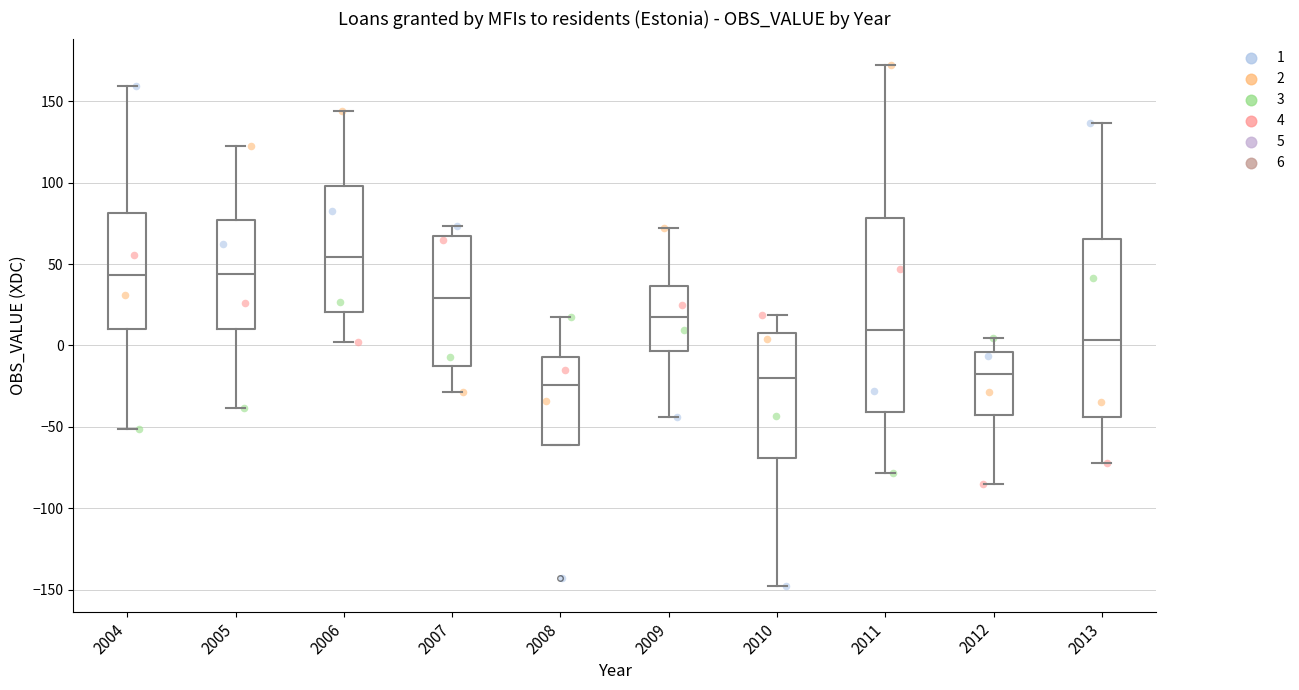

Reading left to right, read every box against the y-axis: the position of its median line, the range the box covers, and the ends of its whiskers. The values are not printed on the chart, so give them approximately, as read against the axis.

2004: median 45, box 10 to 80, whiskers -50 to 160
2005: median 45, box 10 to 75, whiskers -40 to 125
2006: median 55, box 20 to 100, whiskers 0 to 145
2007: median 30, box -15 to 65, whiskers -30 to 75
2008: median -25, box -60 to -5, whiskers -60 to 15
2009: median 15, box -5 to 35, whiskers -45 to 70
2010: median -20, box -70 to 5, whiskers -150 to 20
2011: median 10, box -40 to 80, whiskers -80 to 175
2012: median -20, box -45 to -5, whiskers -85 to 5
2013: median 5, box -45 to 65, whiskers -70 to 135